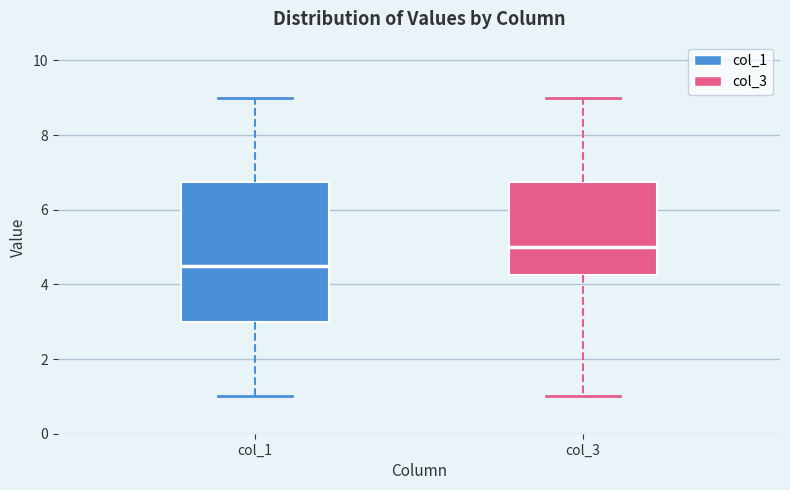

Where does the median line of the box for col_3 sit on the y-axis? The values are not printed on the chart, so give them approximately, as read against the axis.

5.0